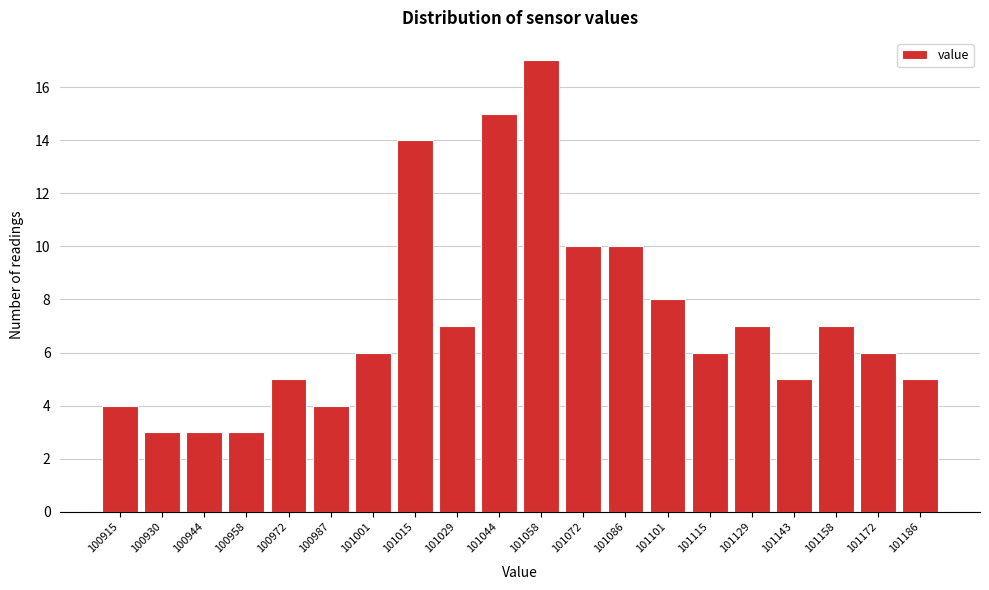

Reading left to right, transcribe all the data shown in this chart.

100915=4	100930=3	100944=3	100958=3	100972=5	100987=4	101001=6	101015=14	101029=7	101044=15	101058=17	101072=10	101086=10	101101=8	101115=6	101129=7	101143=5	101158=7	101172=6	101186=5